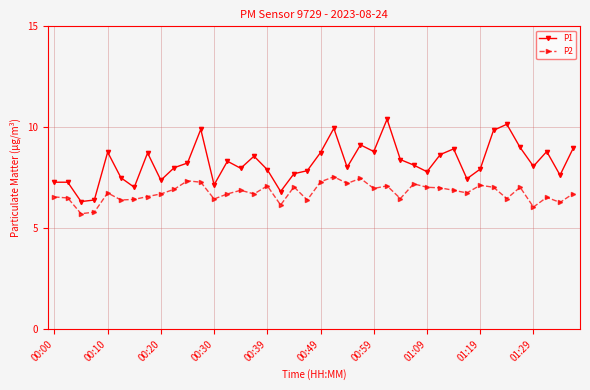

What is the difference between the maximum and minimum values in the P1 series?

4.1